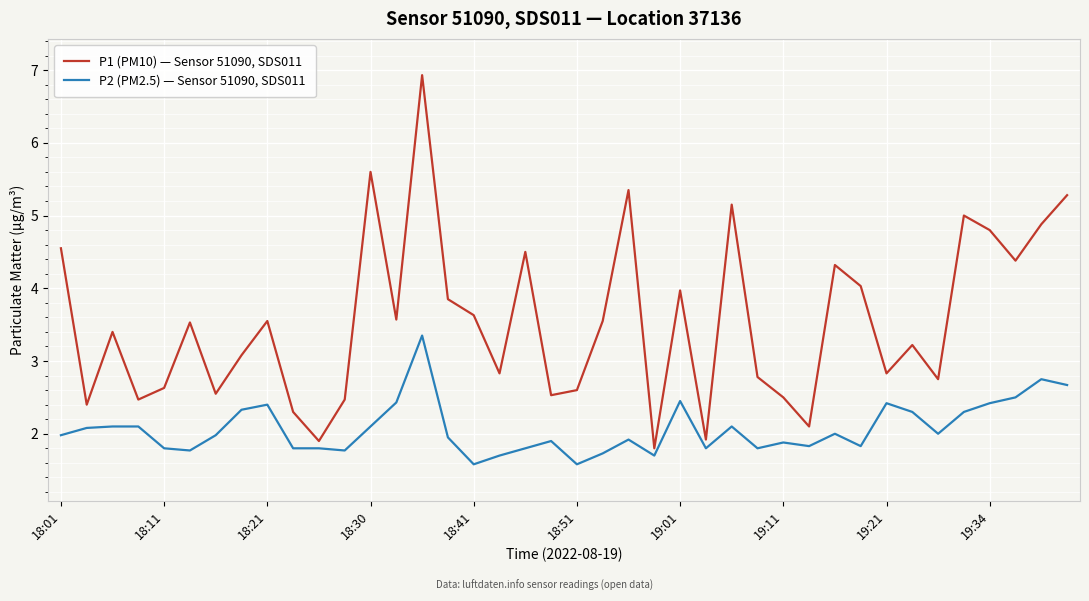

What is the maximum value for P2 (PM2.5) — Sensor 51090, SDS011?

3.4